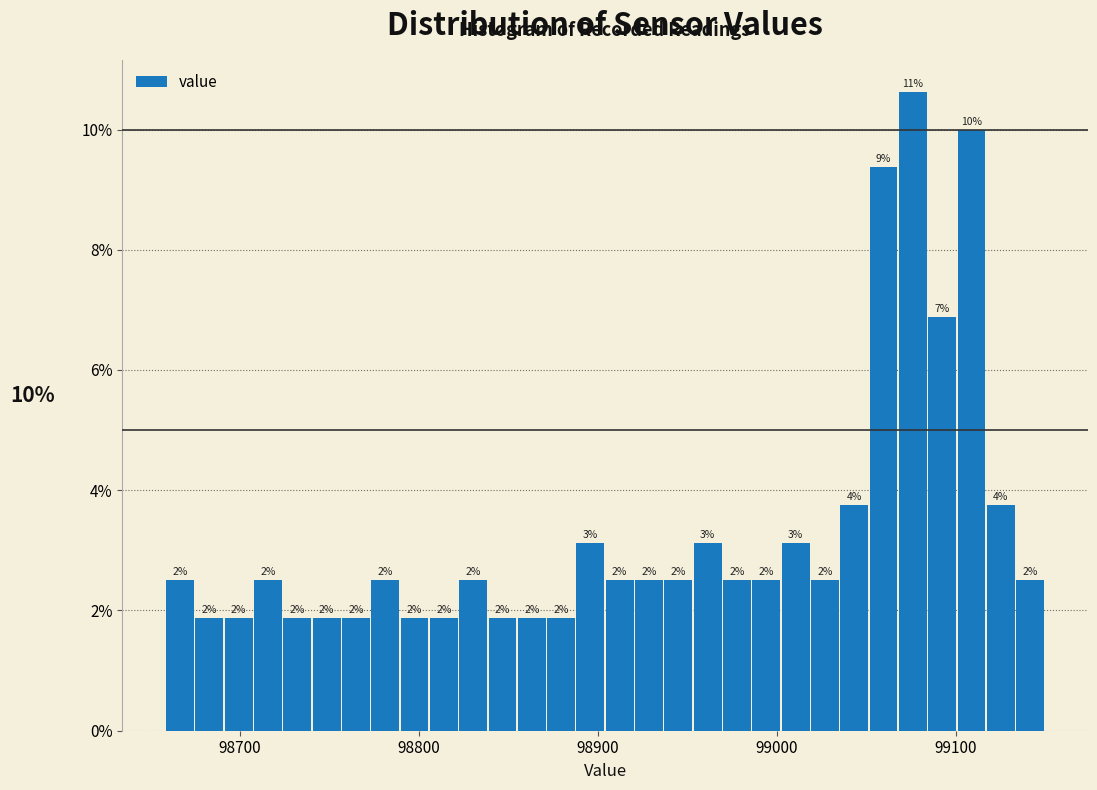

Read against the x-axis, roughly where is the centre of the tallest bar?

99080